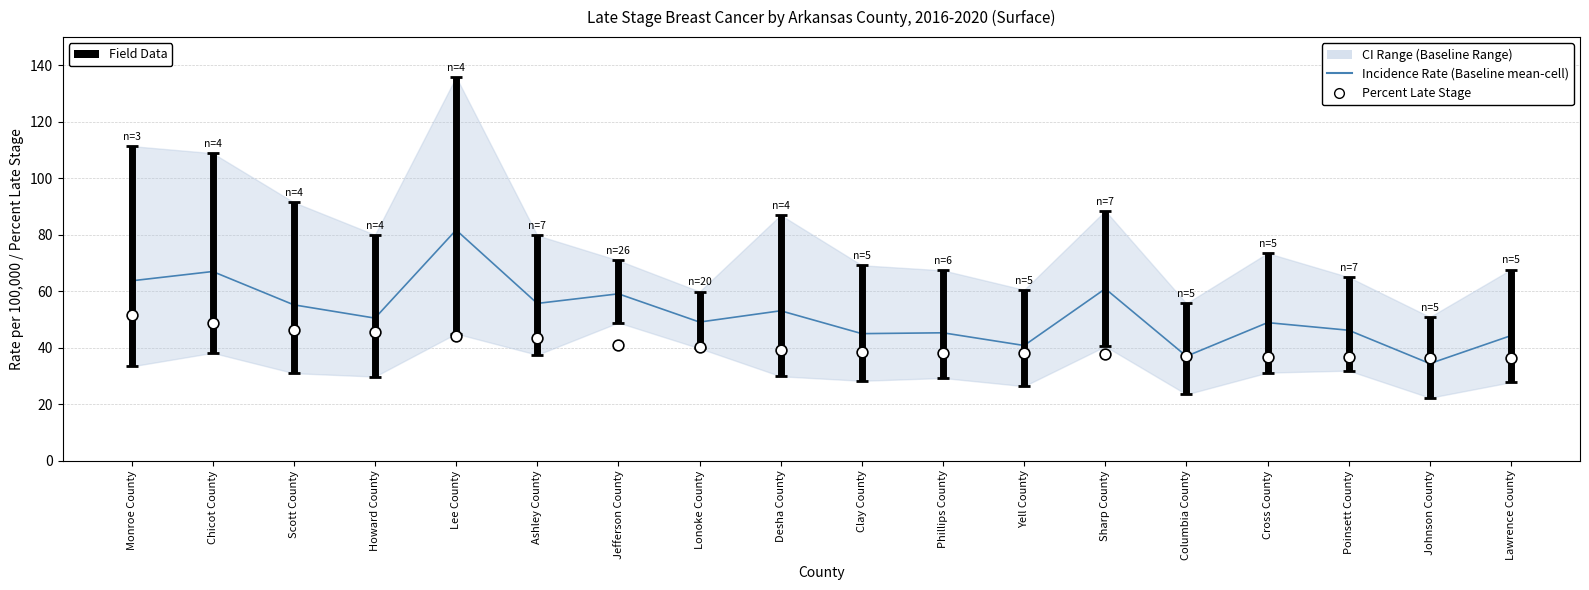

Is the value of Age-Adjusted Incidence Rate (mean-cell) at Howard County greater than the value of Percent Late Stage at Johnson County?

Yes